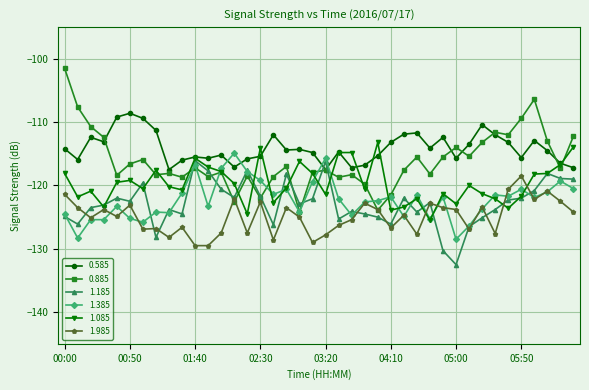

Which series has the widest spread of values?

0.885